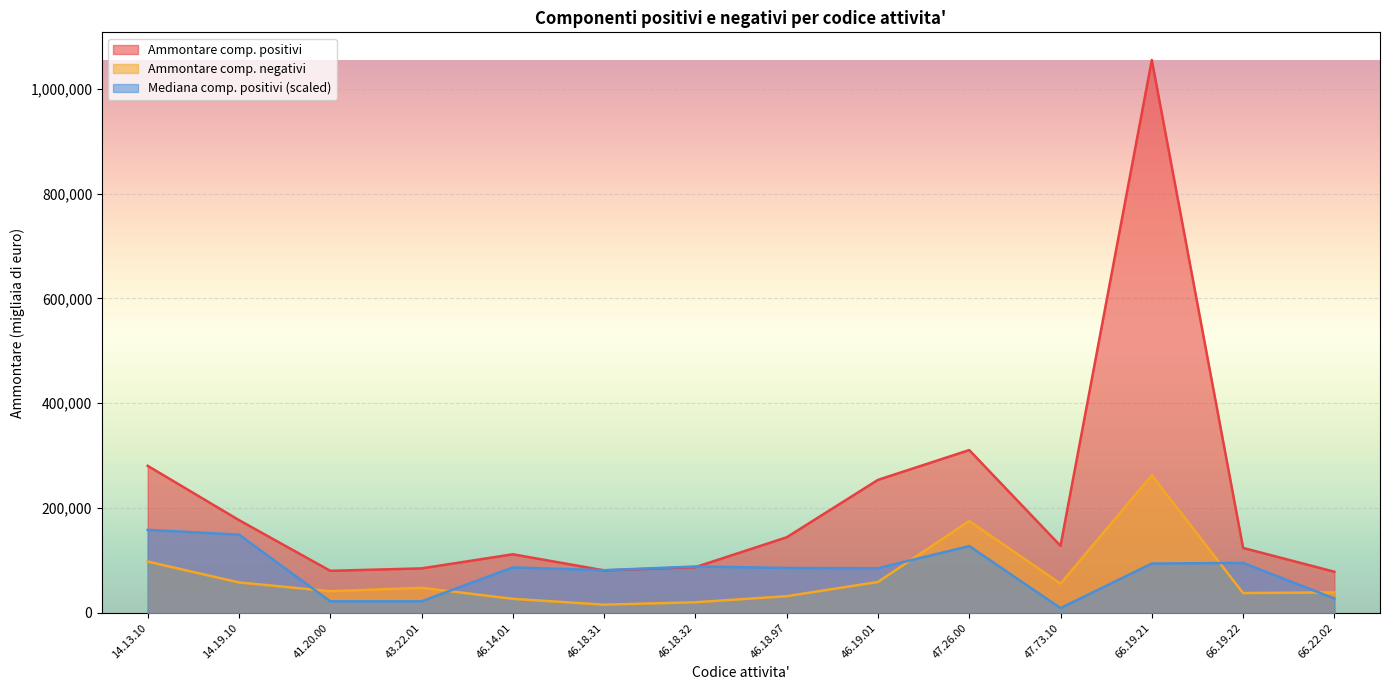

What are all the series names shown in the legend?

Ammontare comp. positivi, Ammontare comp. negativi, Mediana comp. positivi (scaled)